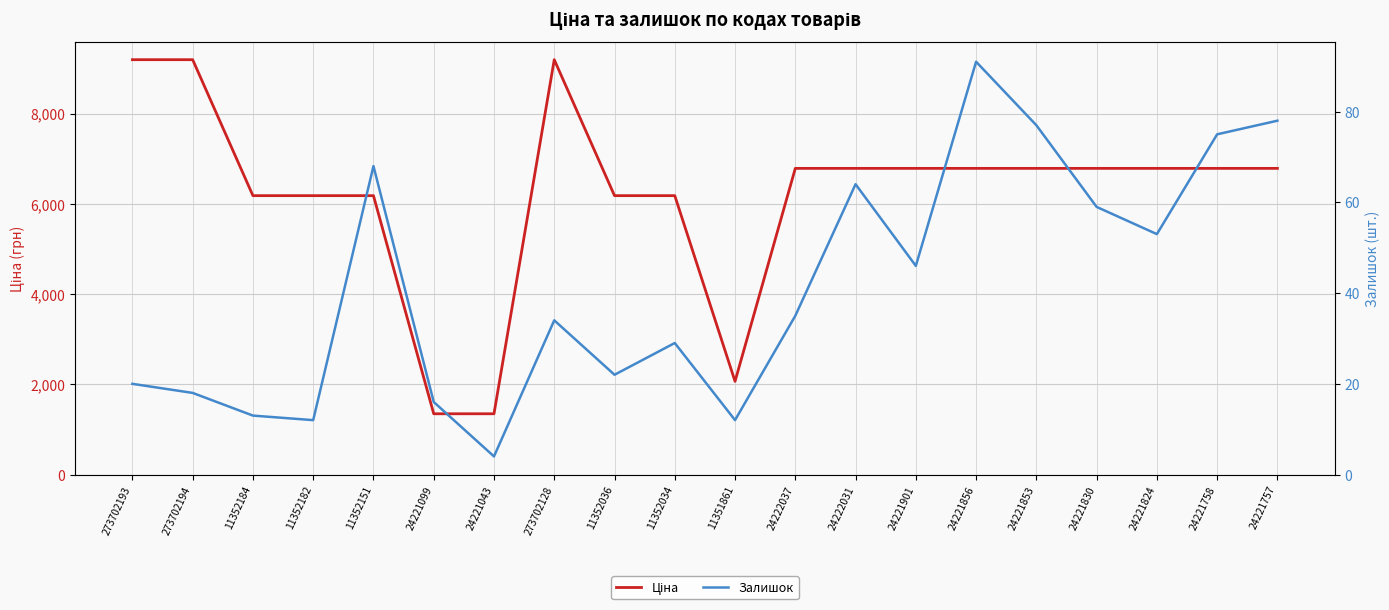

Which series has the largest range (max minus min)?

Ціна